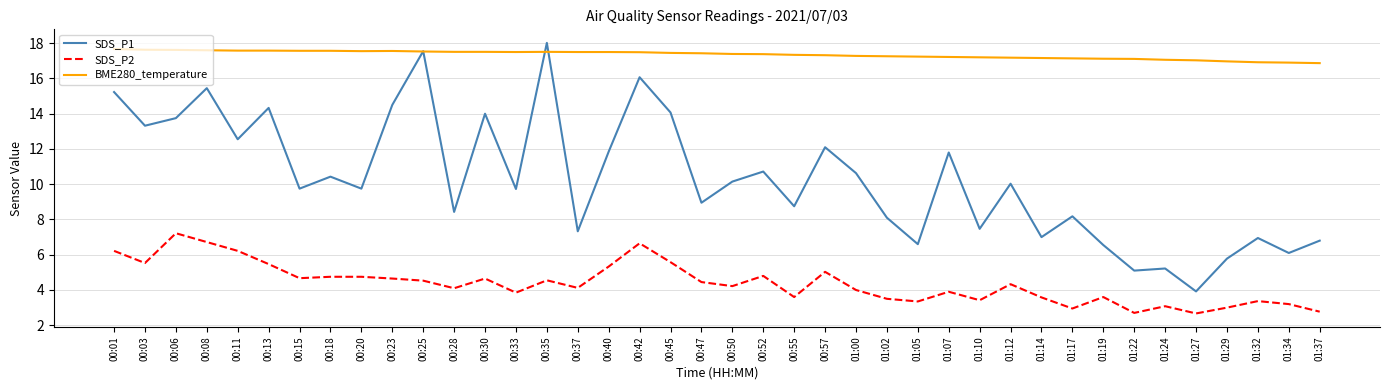

List the series in order of their peak value, lowest first.

SDS_P2, BME280_temperature, SDS_P1